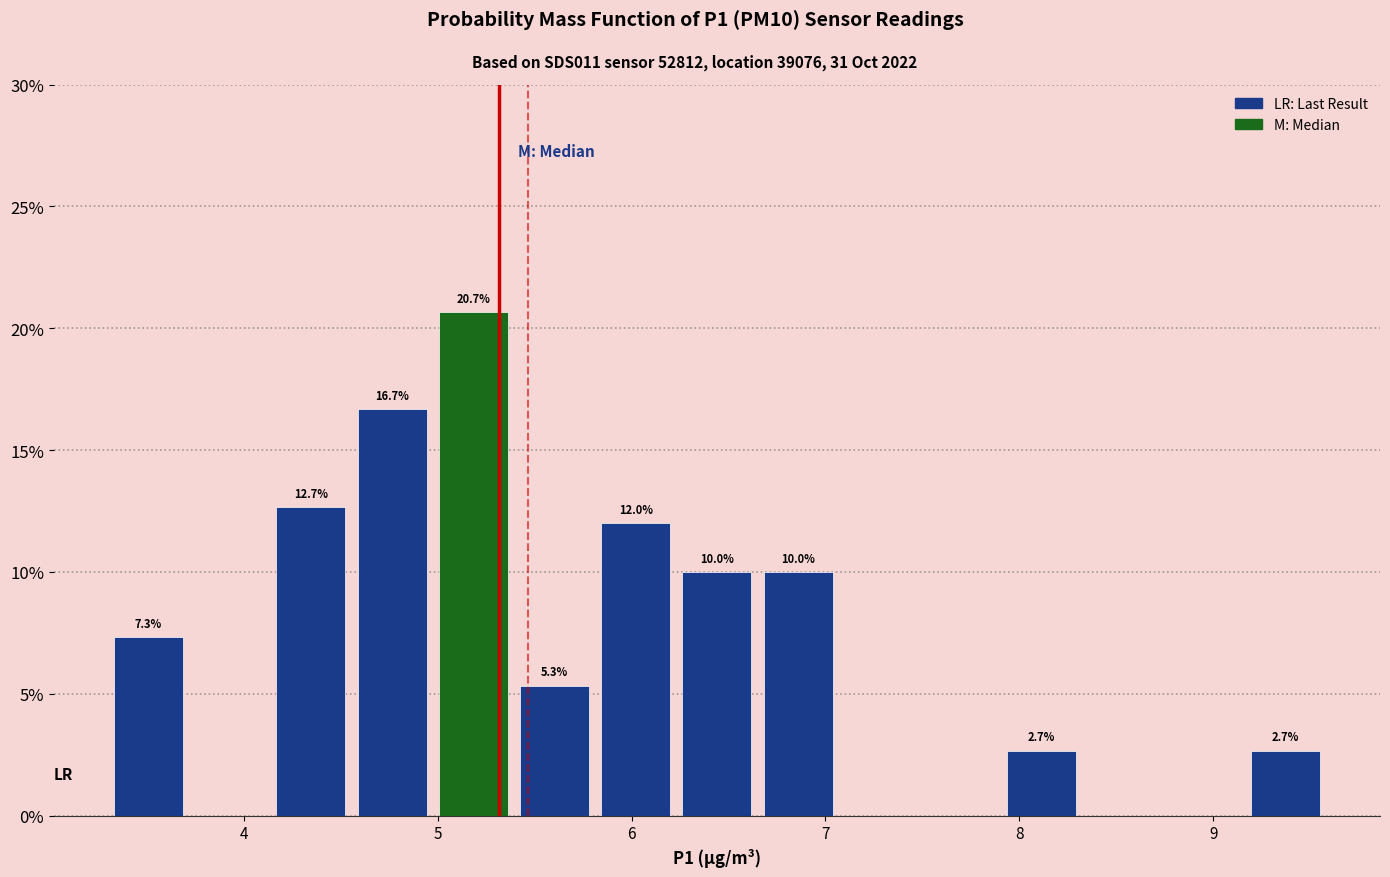

Which range on the x-axis has the tallest bar?

5.0 to 5.4